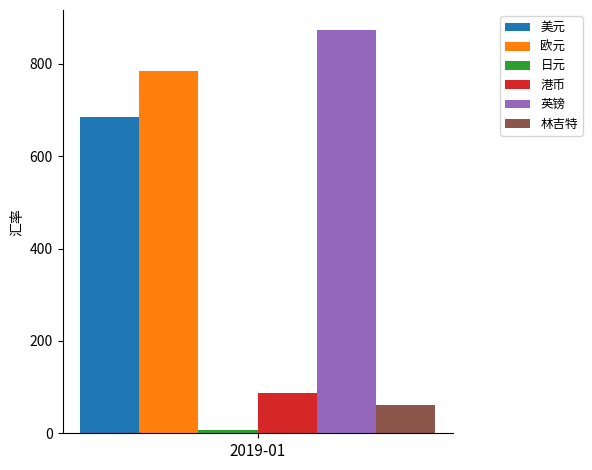

Does the chart contain stacked bars?

No